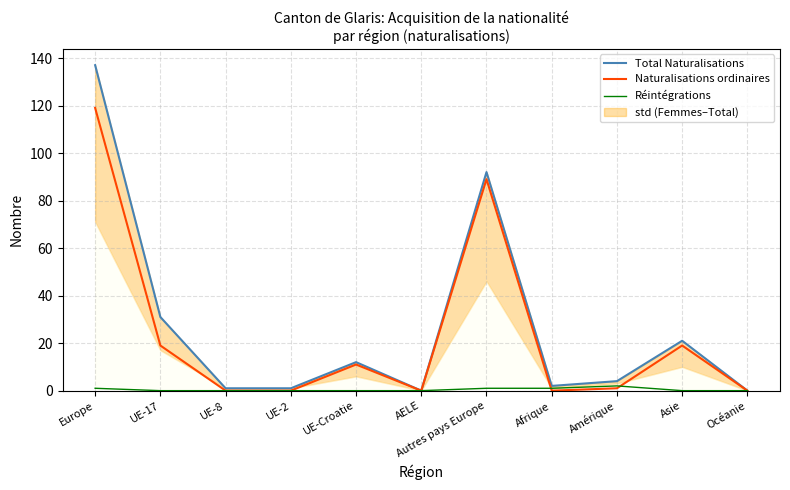

Which series has the widest spread of values?

Total Naturalisations